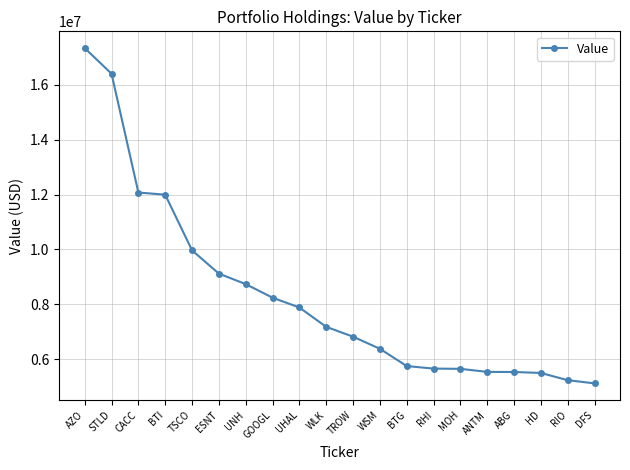

The value at BTI is 11994000. True or false?

True